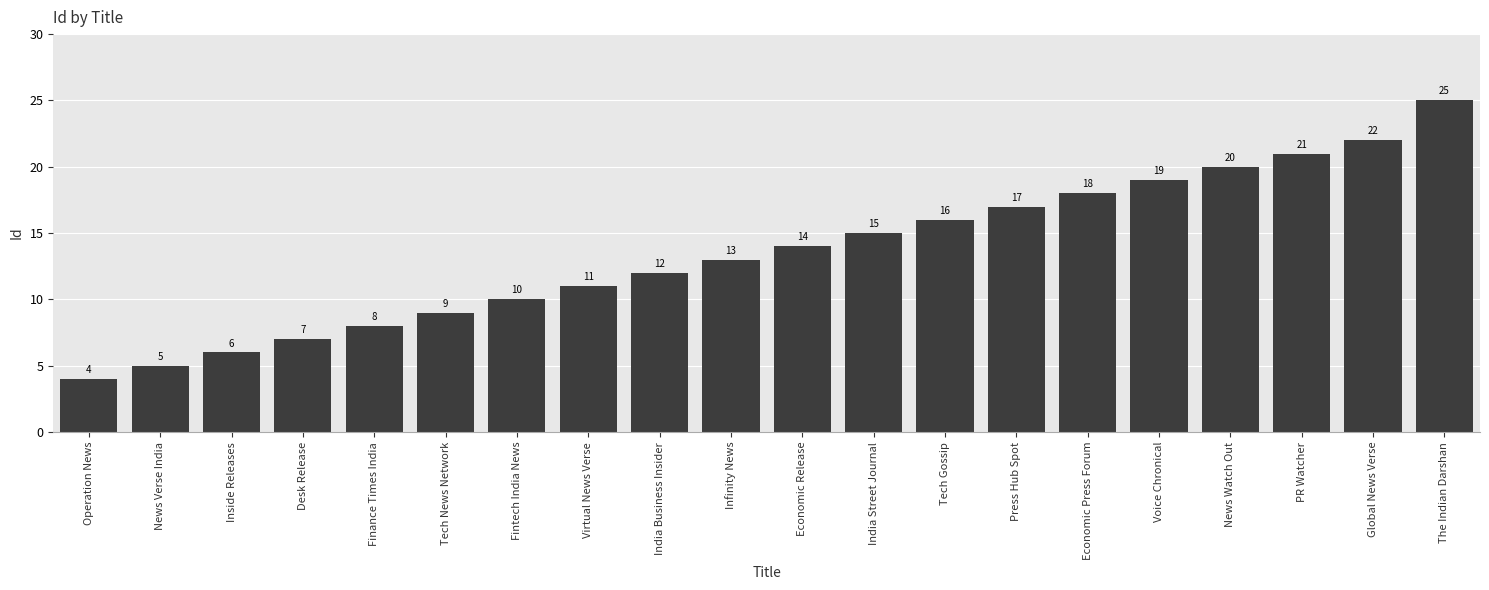

Which category has the highest value across all series?

The Indian Darshan